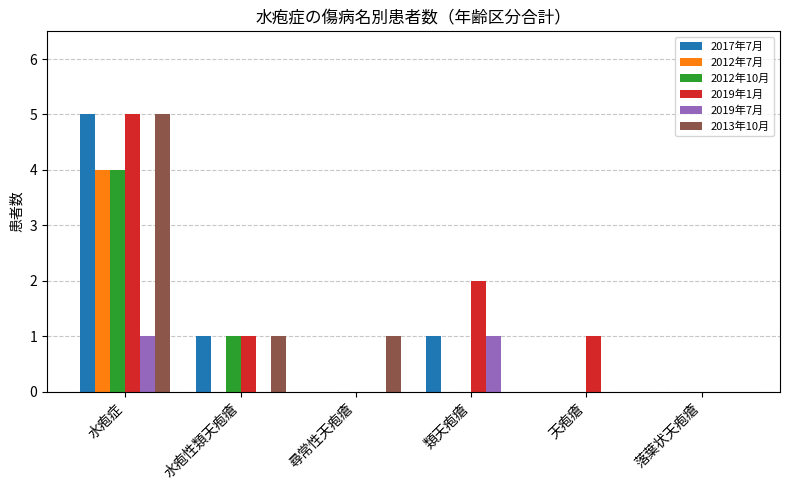

The value of 2019年7月 at 尋常性天疱瘡 is 0. True or false?

True